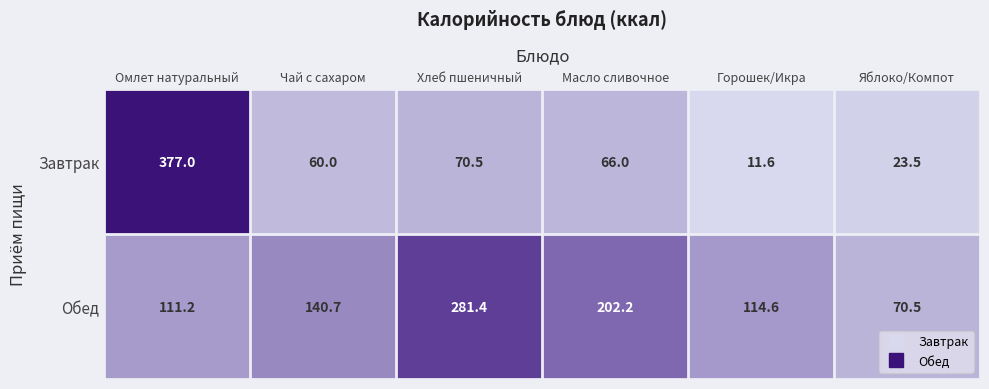

Reading left to right, list all the values displayed in this chart.

Завтрак: 377.0	60.0	70.5	66.0	11.6	23.5
Обед: 111.2	140.7	281.4	202.2	114.6	70.5